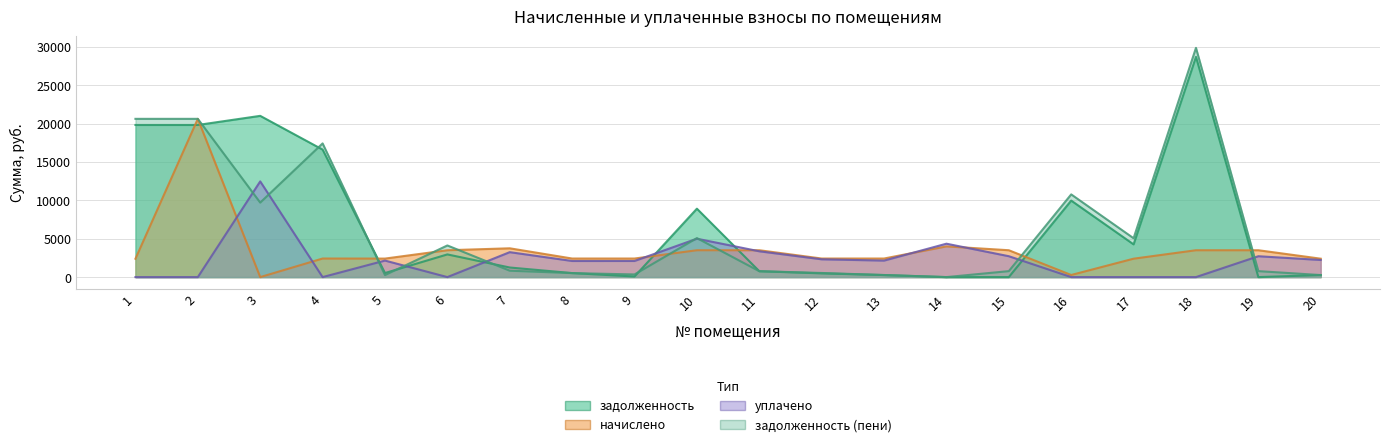

What is the difference between the highest and lowest values at 14?

4350.6